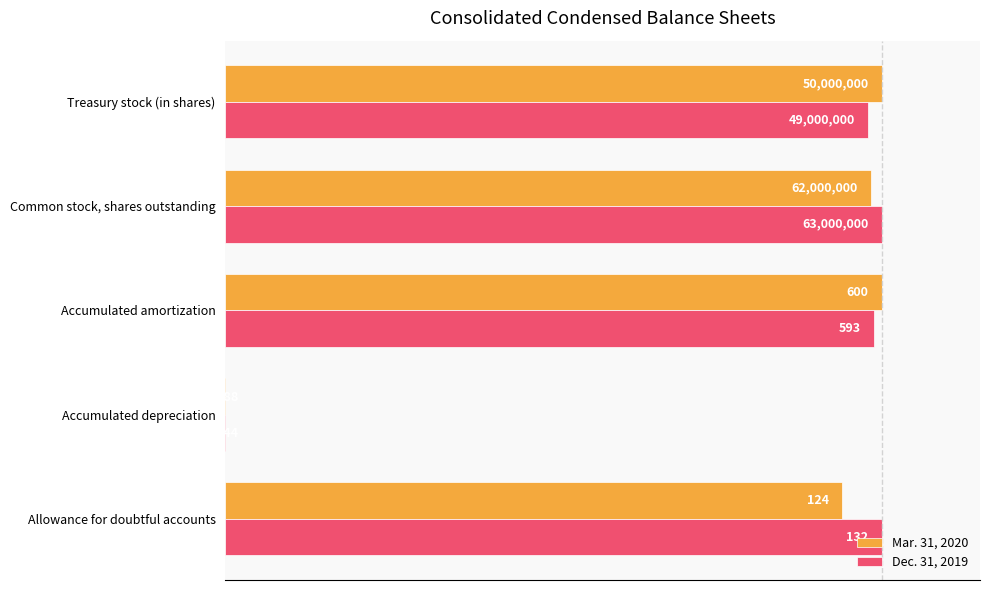

How many distinct data groups are displayed?

2